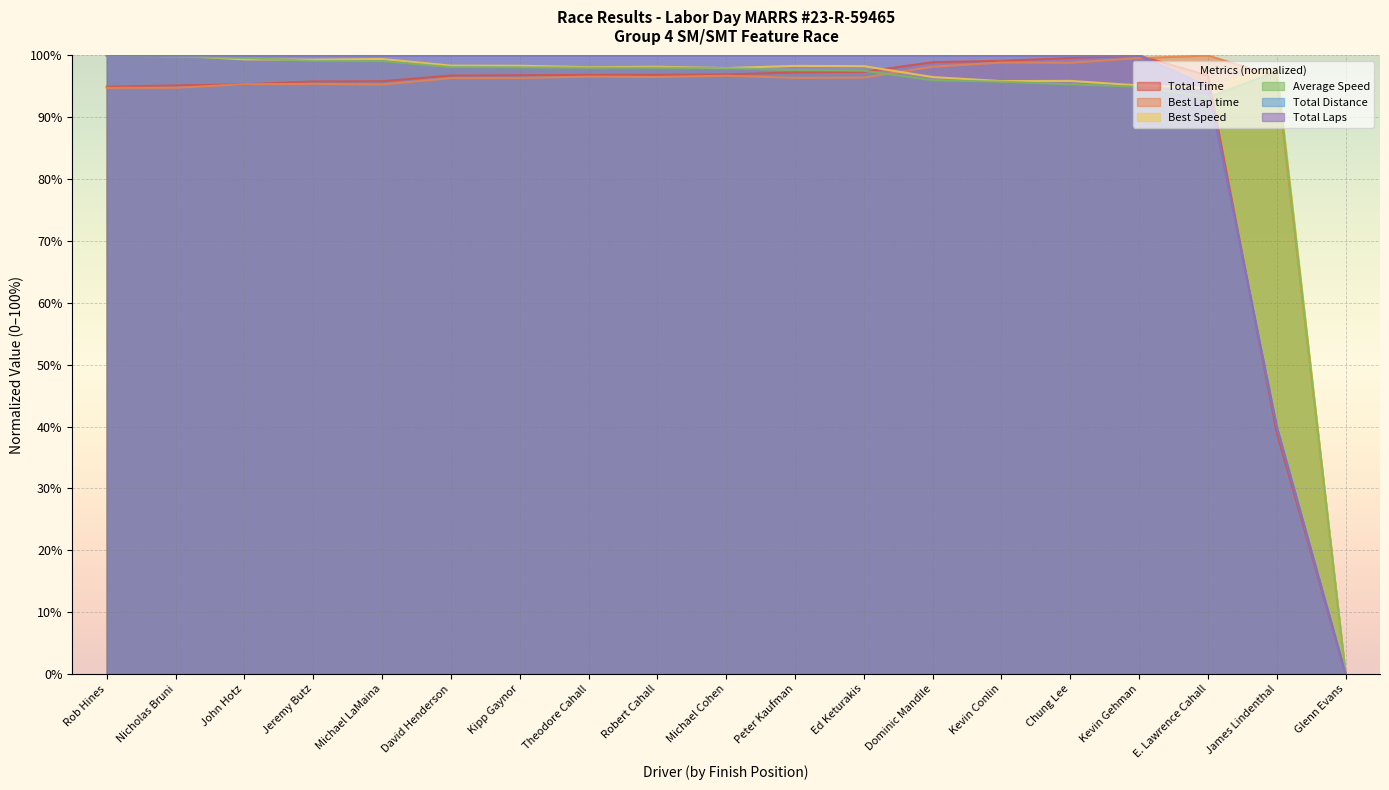

The Total Time series shows 95.2 at Nicholas Bruni. True or false?

True